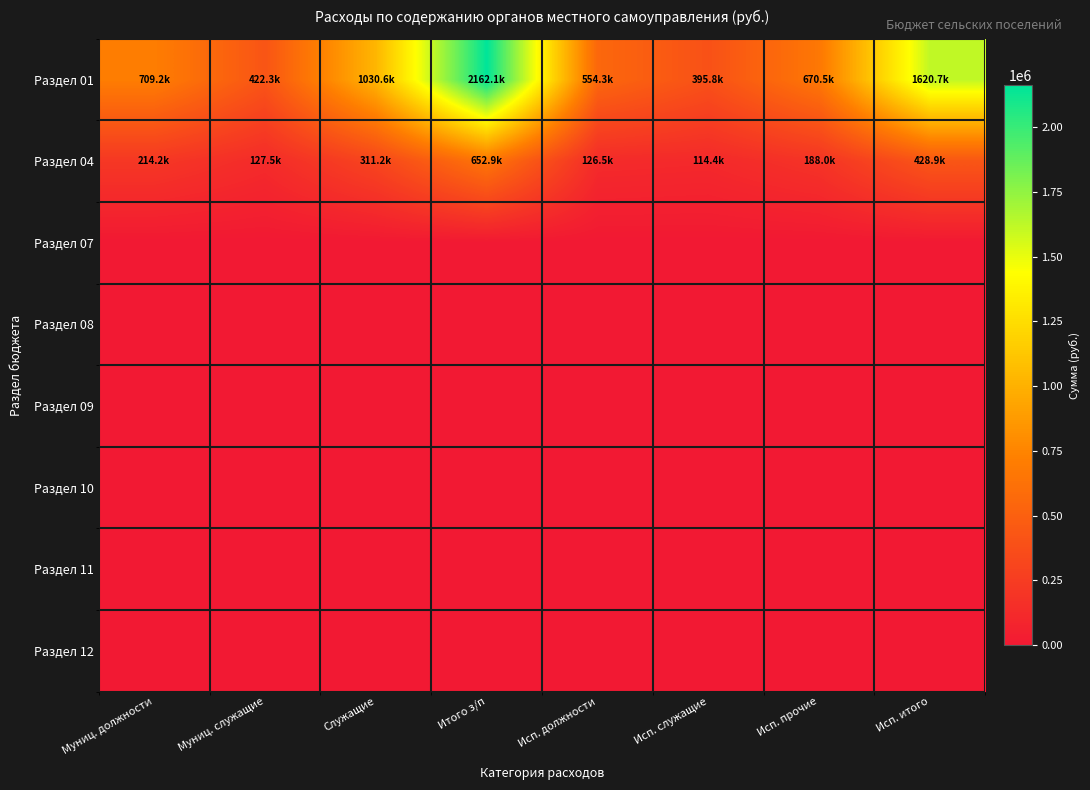

Which series has the widest spread of values?

Раздел 01